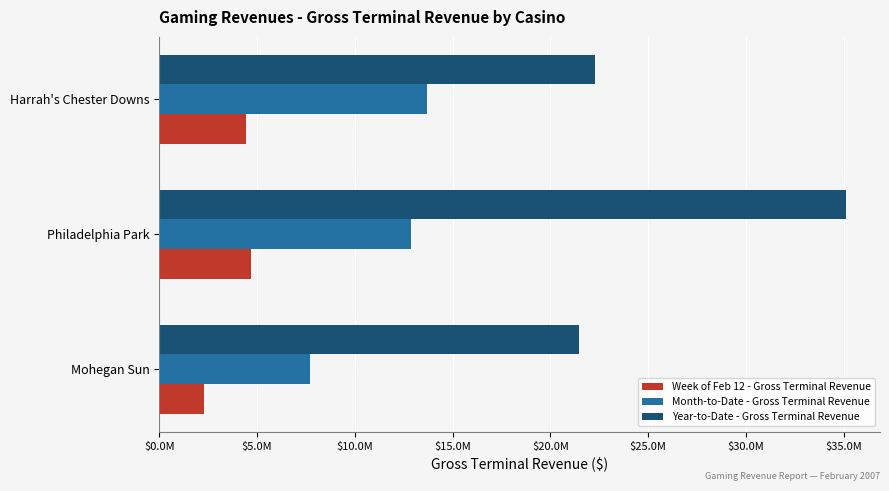

What is the label of the 3rd bar from the right?

Mohegan Sun